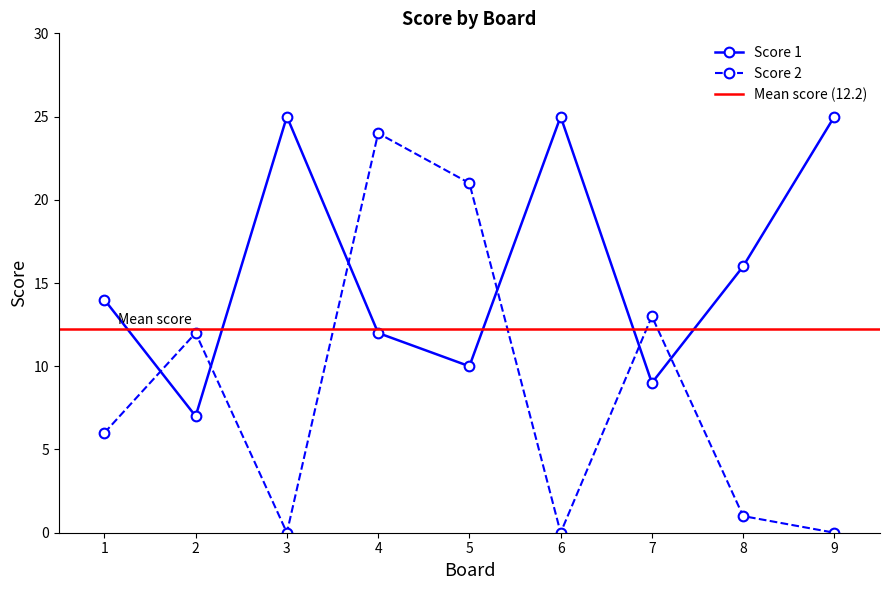

At which category is the sum across all series the highest?

4